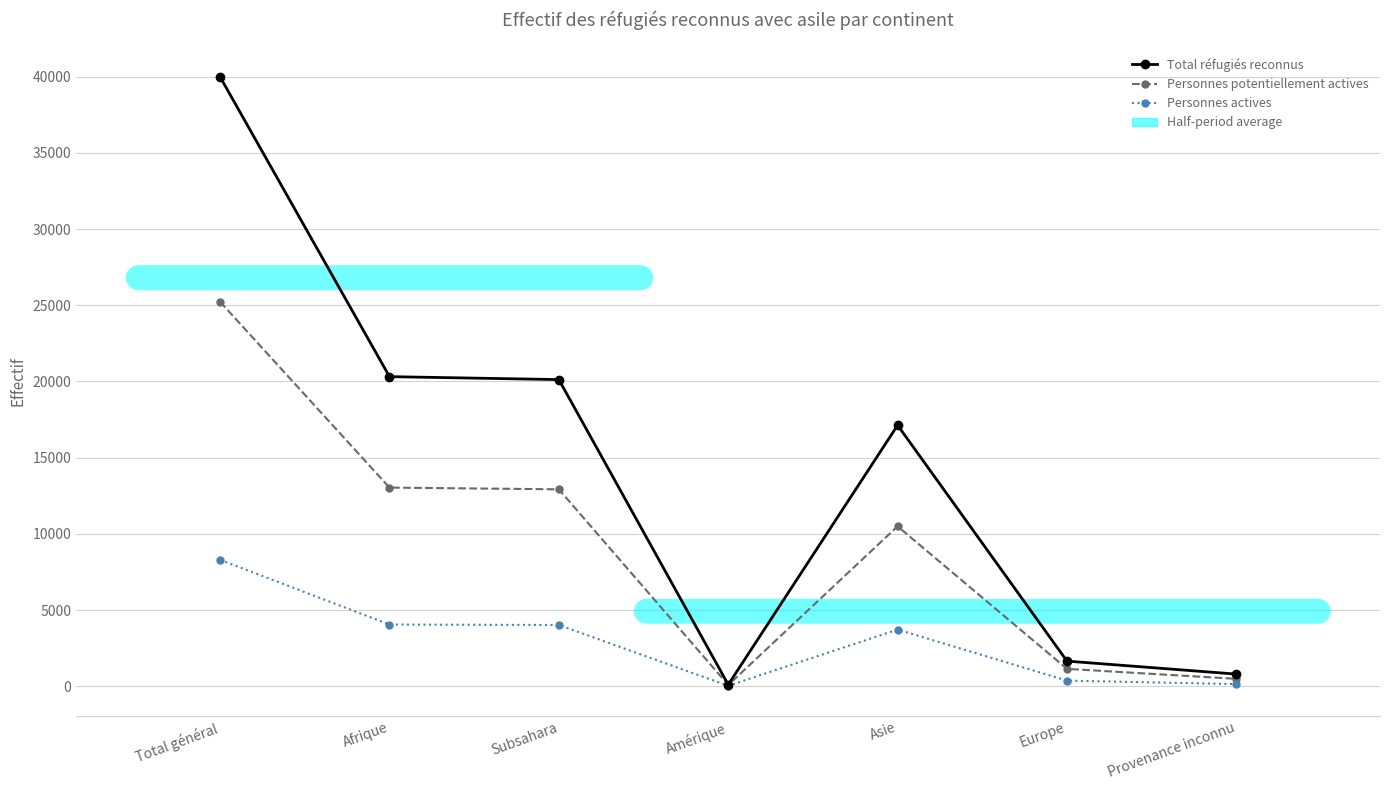

True or false: Personnes actives has more than 2 points higher than both neighbors.

False